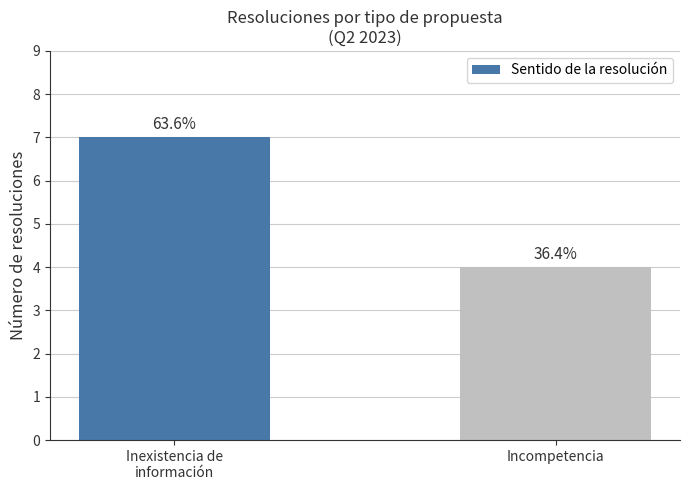

True or false: the data shows 7 at Inexistencia de
información.

True